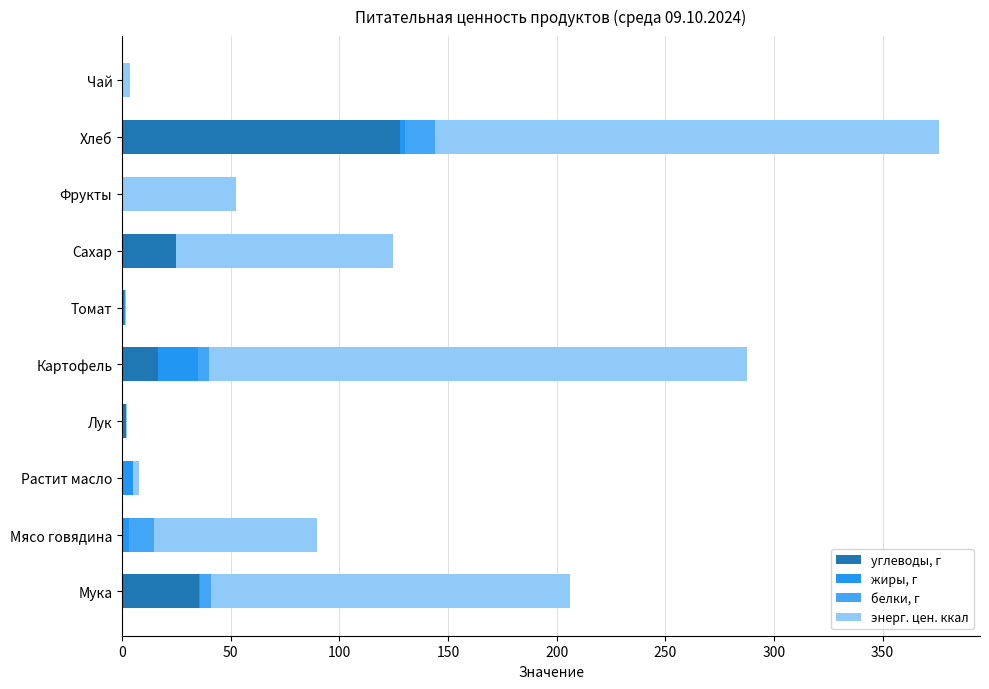

How many categories are shown in the chart?

10